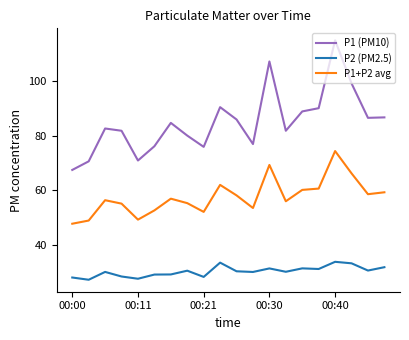

True or false: P2 (PM2.5) and P1+P2 avg cross at least once.

False